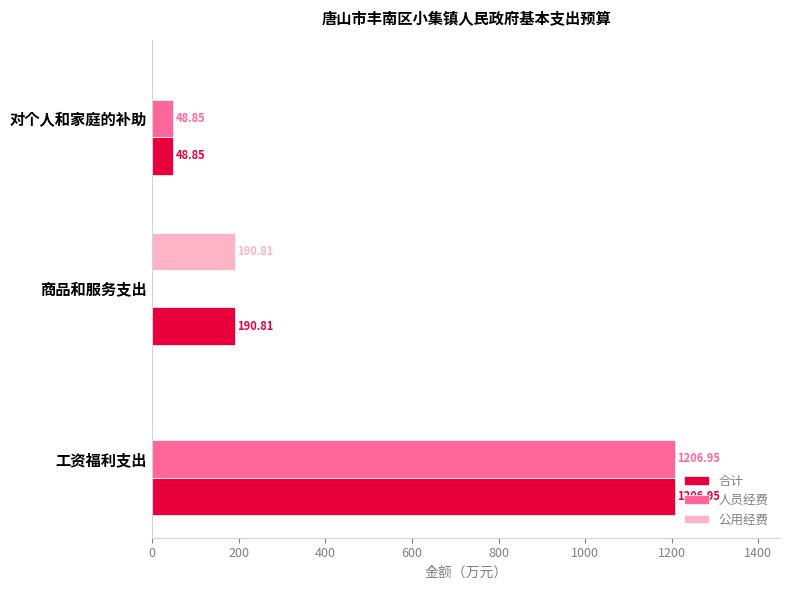

Which category has the highest value in the 合计 series?

工资福利支出